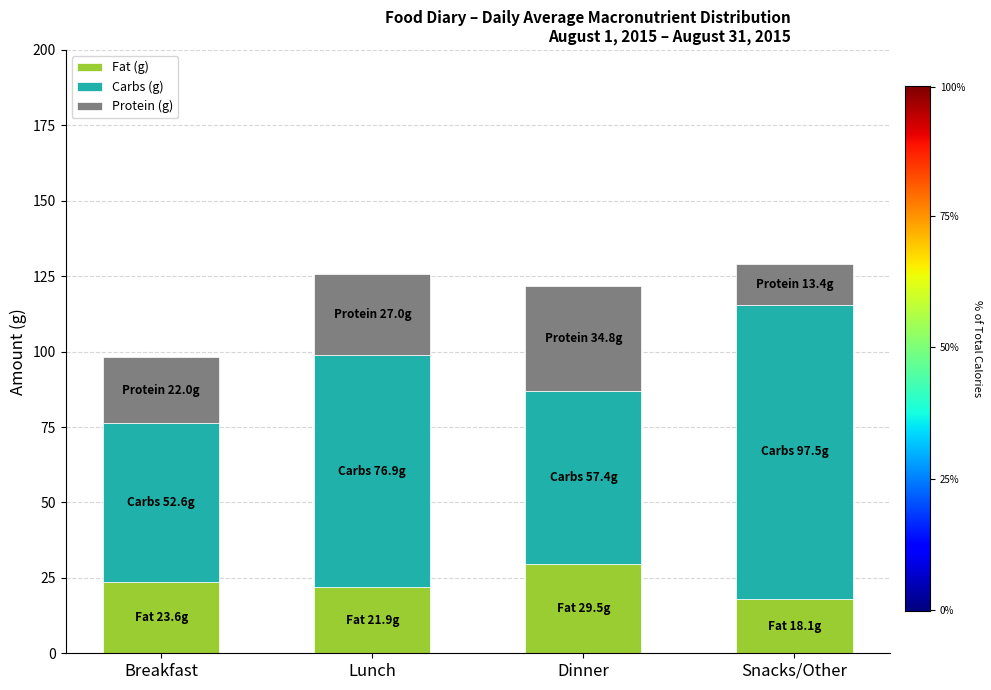

What is the total value across all series at Dinner?

121.7